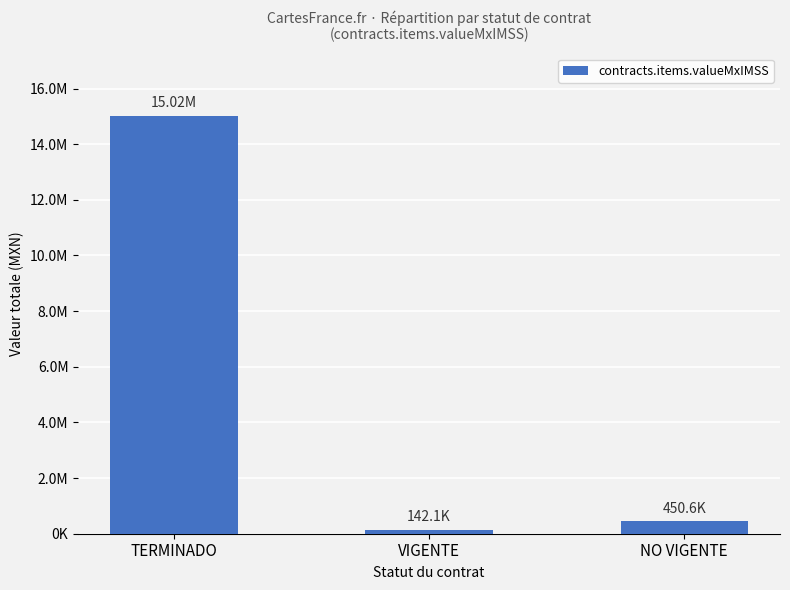

What is the sum of the values at TERMINADO and NO VIGENTE?

15466039.7